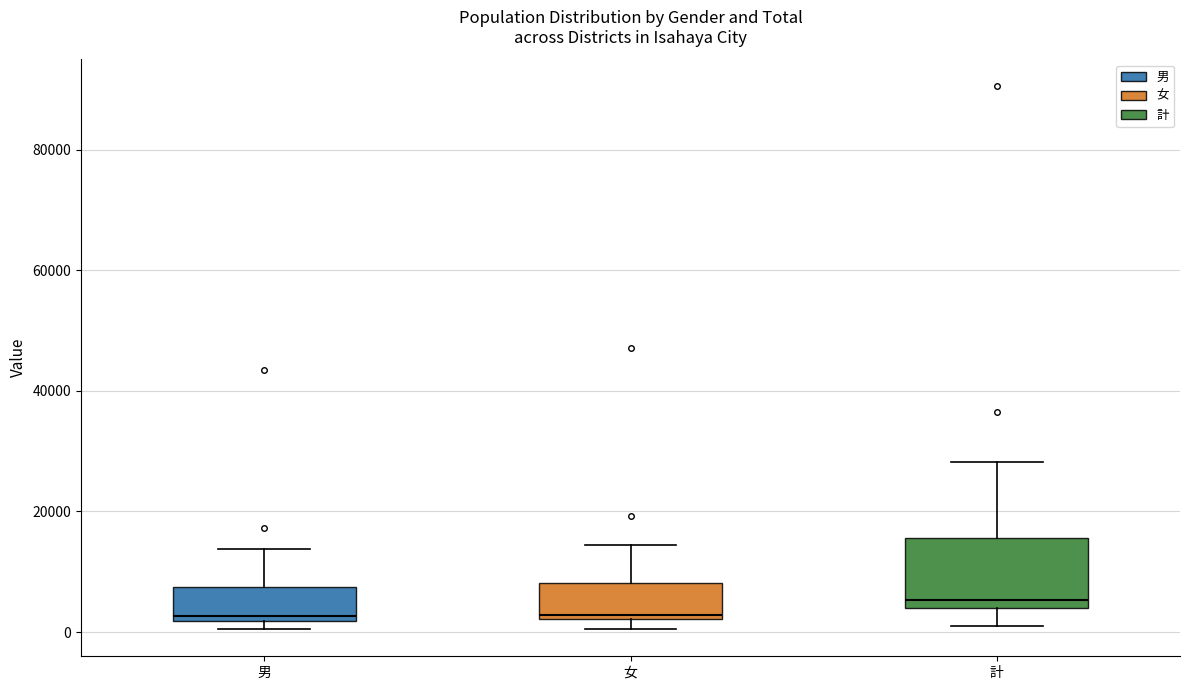

Which box has the highest median line?

計